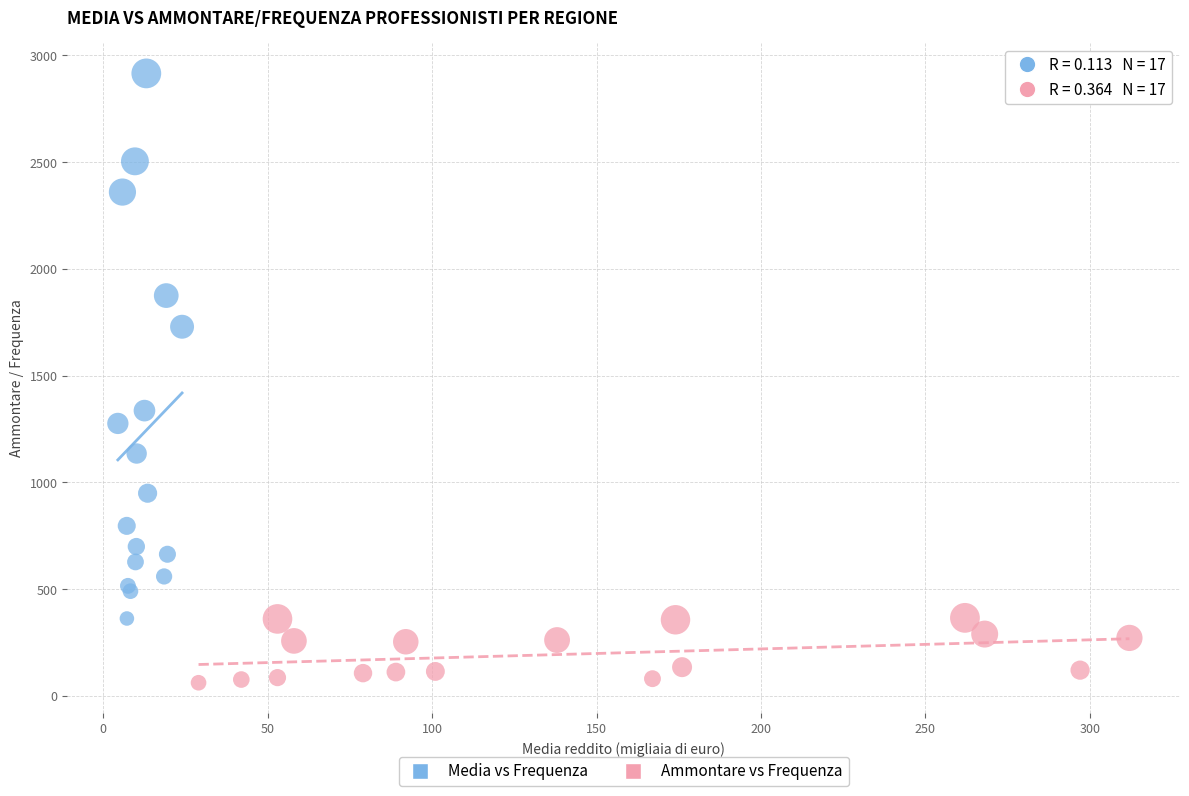

Which series contains the lowest Y value?

Ammontare vs Frequenza